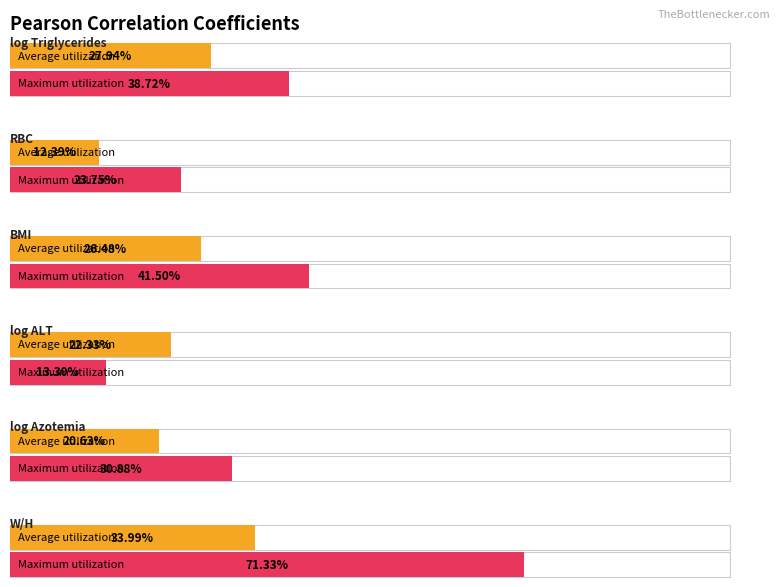

List the series in order of their overall mean, lowest first.

Average utilization, Maximum utilization